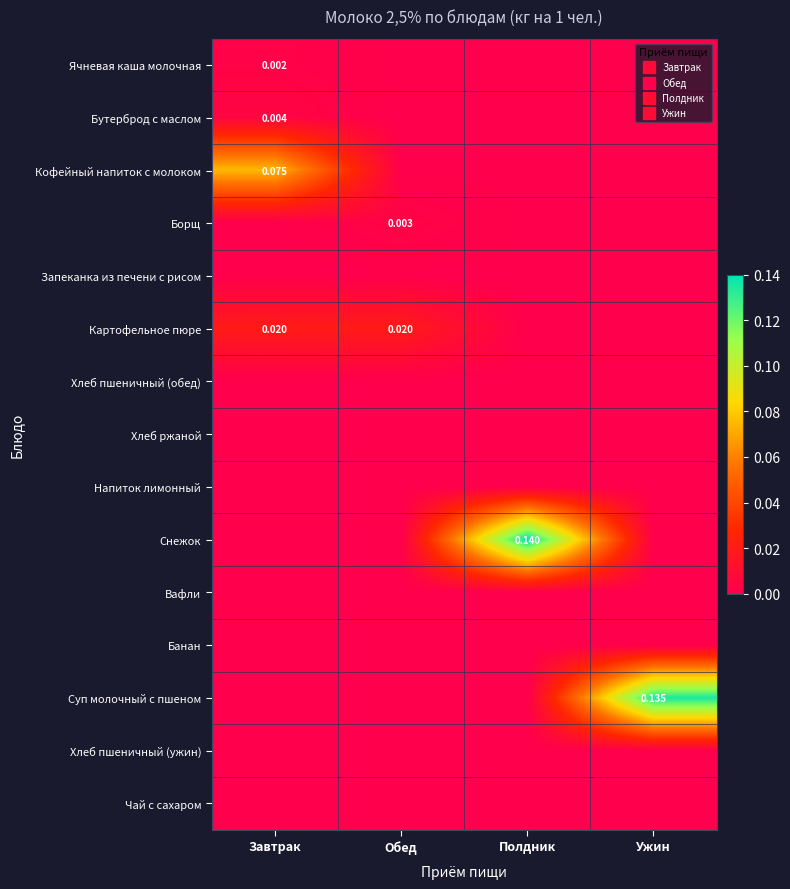

How many data points in Борщ are above 0?

1